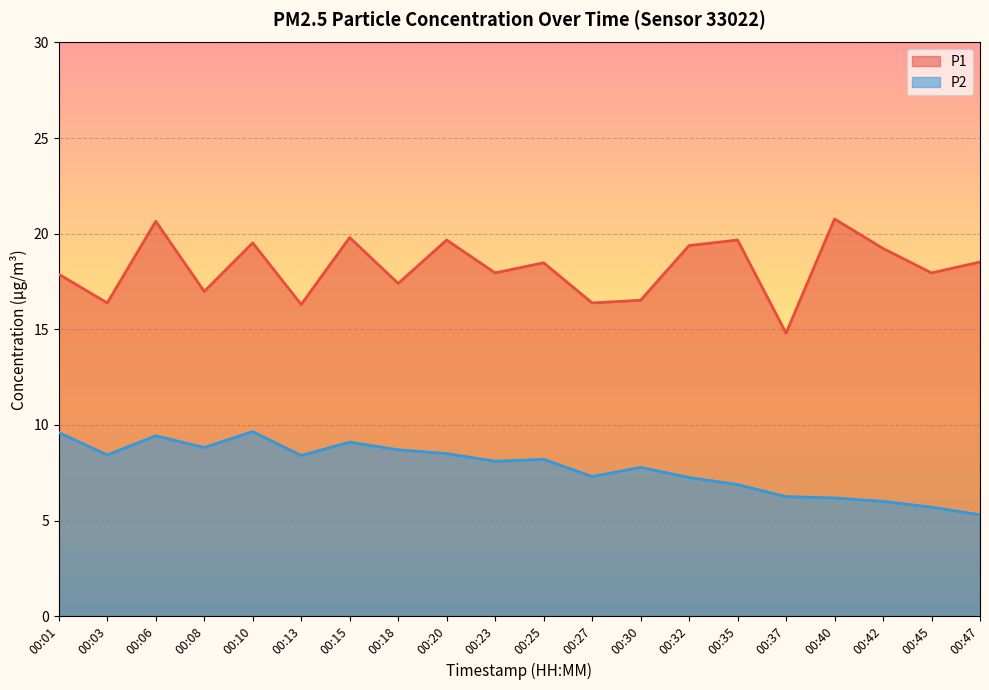

What is the total value across all series at 00:27?

23.7